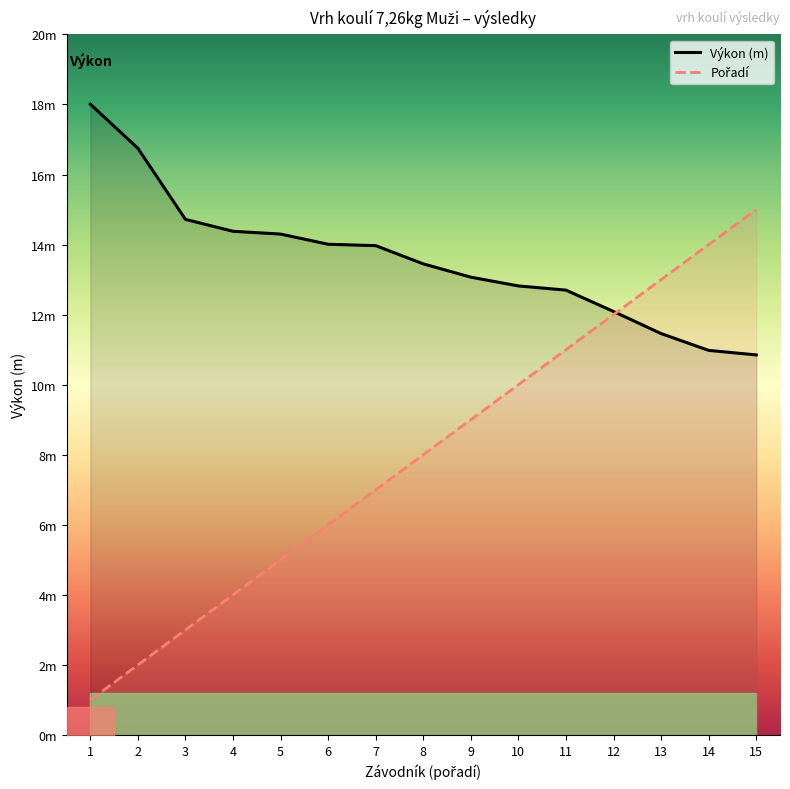

How many values in the Výkon series are below 13?

6